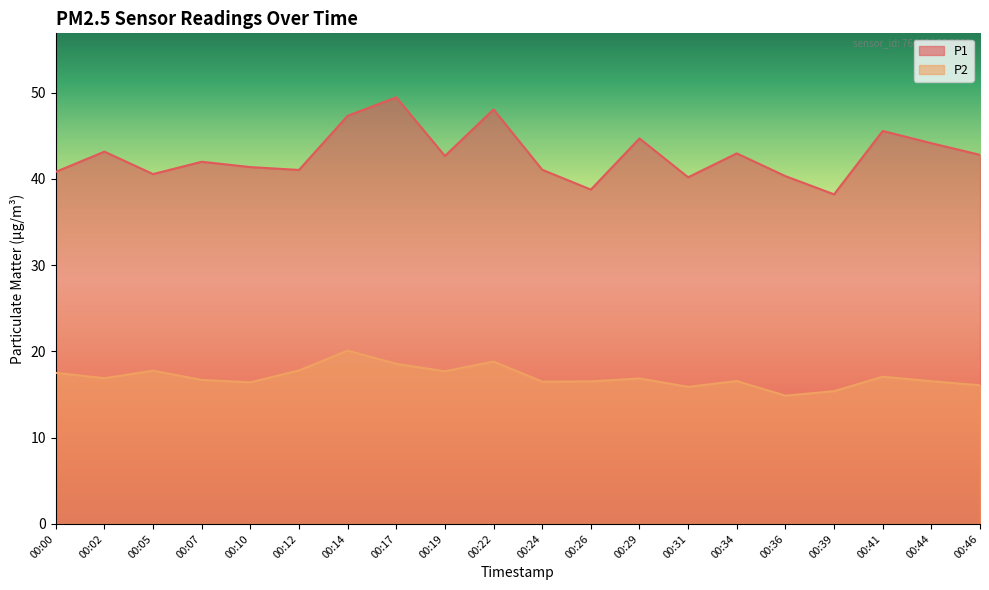

What is the difference between the second highest and minimum values in the P2 series?

4.0